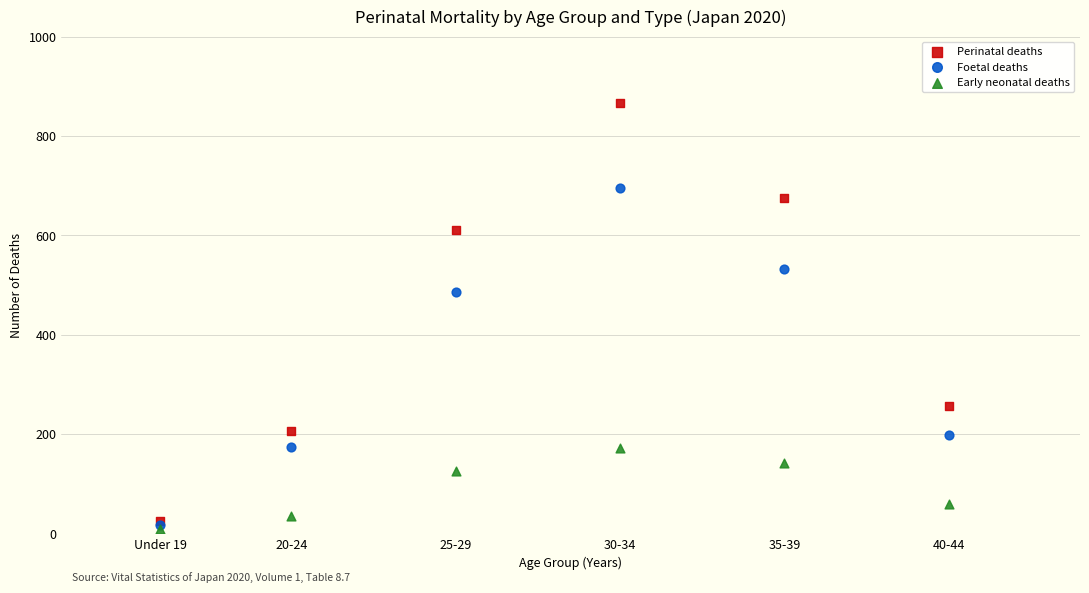

Which series reaches the maximum Y coordinate?

Perinatal deaths